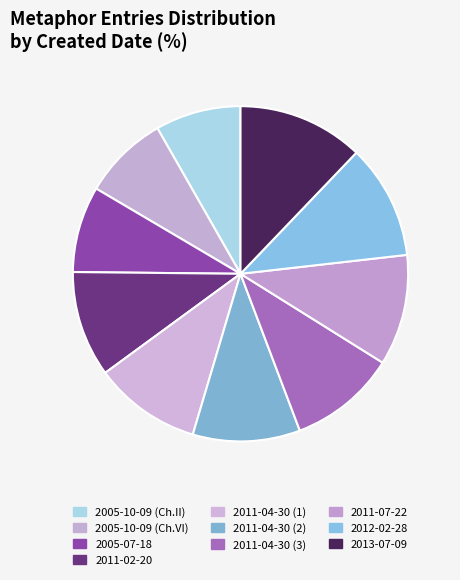

Count the number of slices in the pie.

10